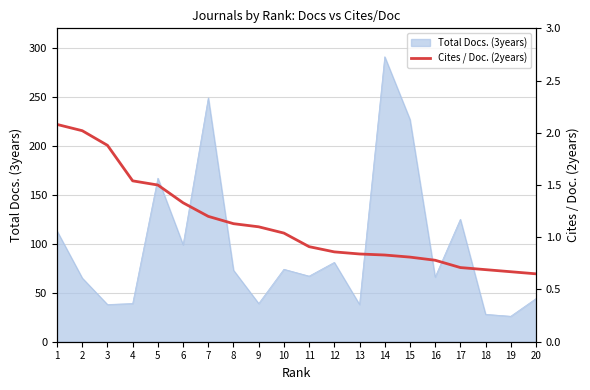

How many lines are shown in the chart?

1